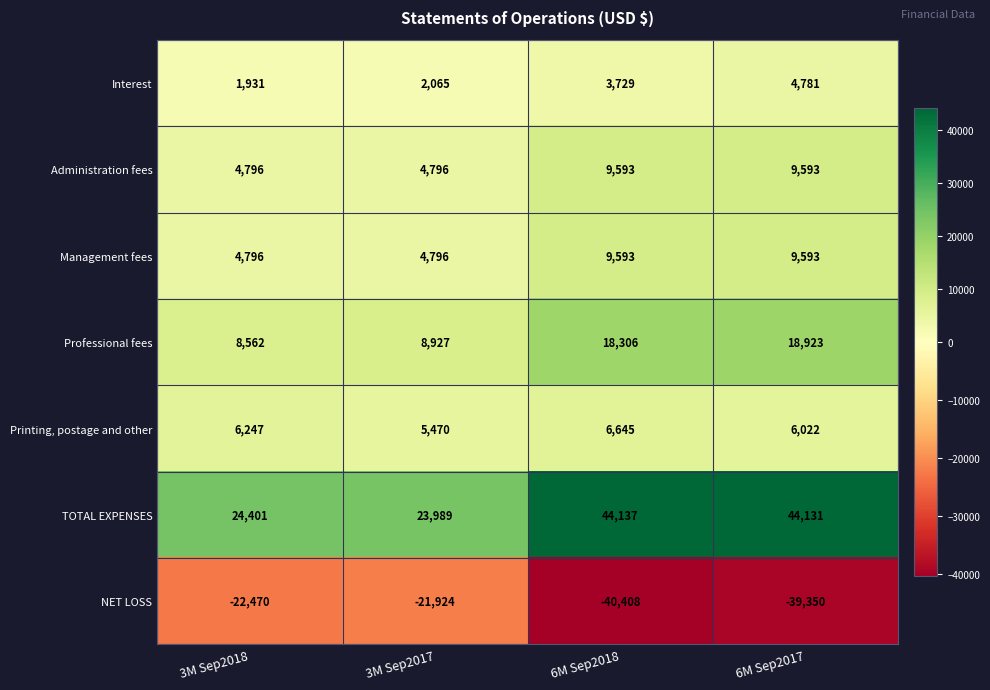

List the labels in order of NET LOSS value, largest first.

3M Sep2017, 3M Sep2018, 6M Sep2017, 6M Sep2018